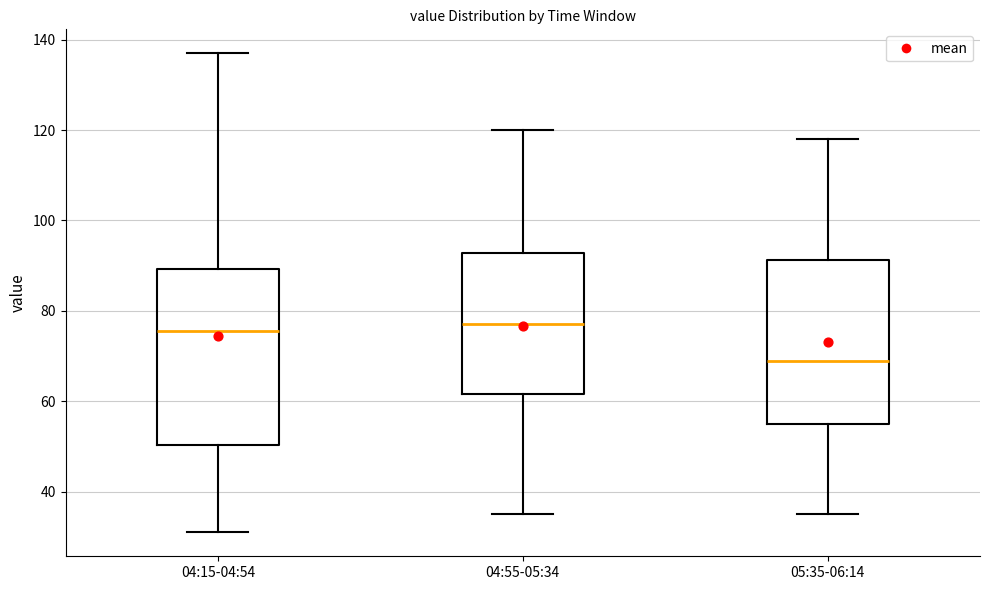

Reading left to right, read every box against the y-axis: the position of its median line, the range the box covers, and the ends of its whiskers. The values are not printed on the chart, so give them approximately, as read against the axis.

04:15-04:54: median 76, box 50 to 90, whiskers 32 to 138
04:55-05:34: median 78, box 62 to 92, whiskers 36 to 120
05:35-06:14: median 70, box 56 to 92, whiskers 36 to 118